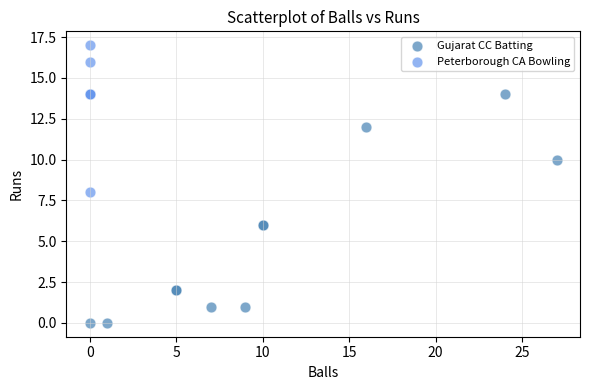

What are all the series names shown in the legend?

Gujarat CC Batting, Peterborough CA Bowling